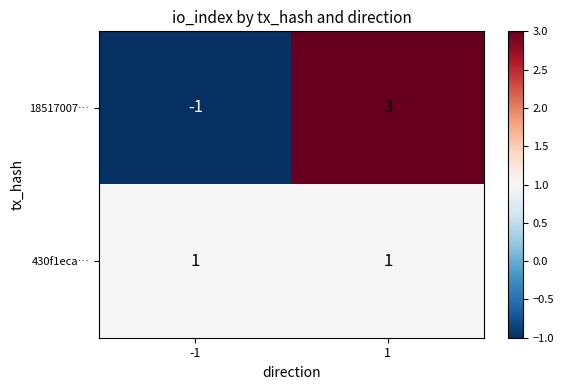

What is the difference between the 18517007… values at -1 and 1?

4